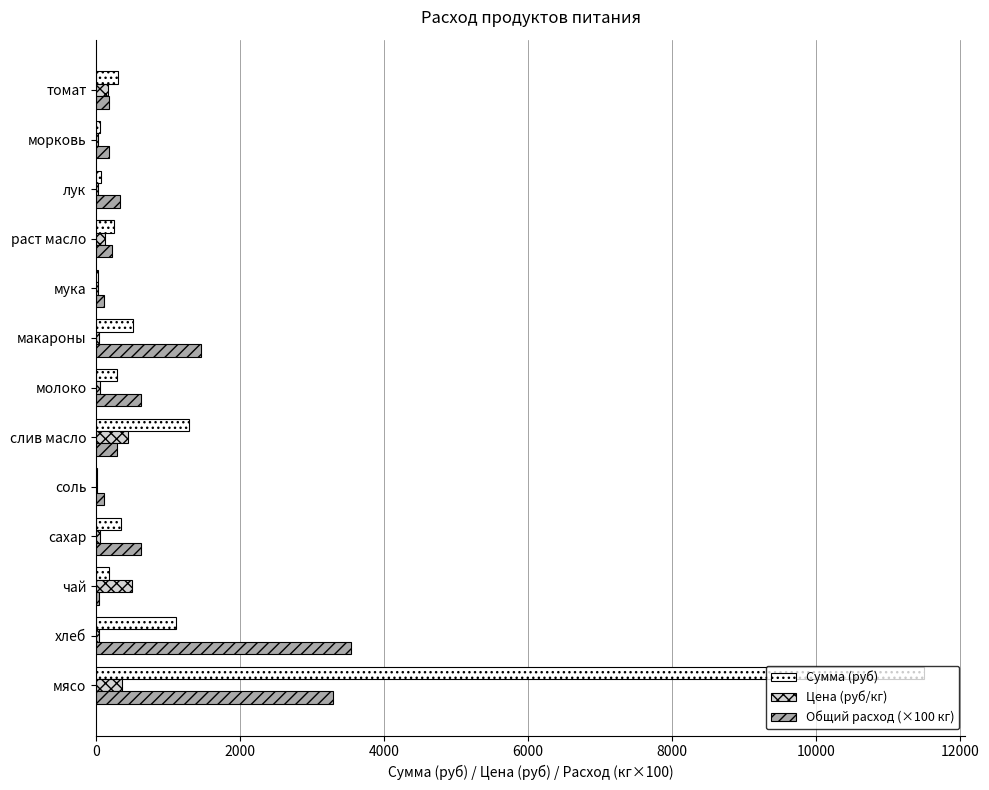

The value of Сумма (руб) at томат is 299.8. True or false?

True